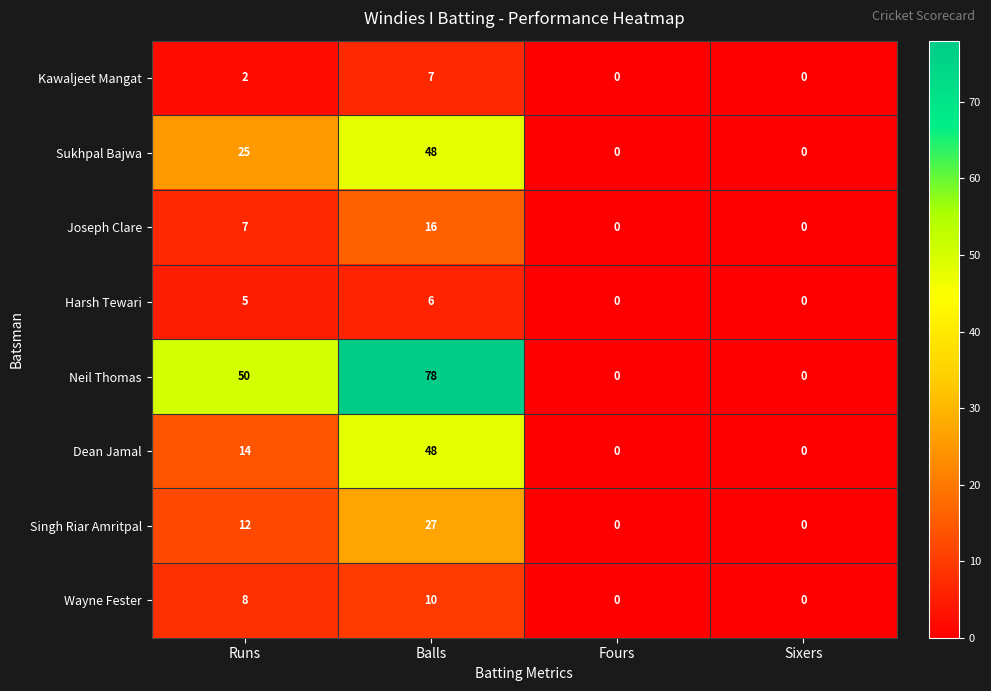

What is the highest value of the Wayne Fester series?

10